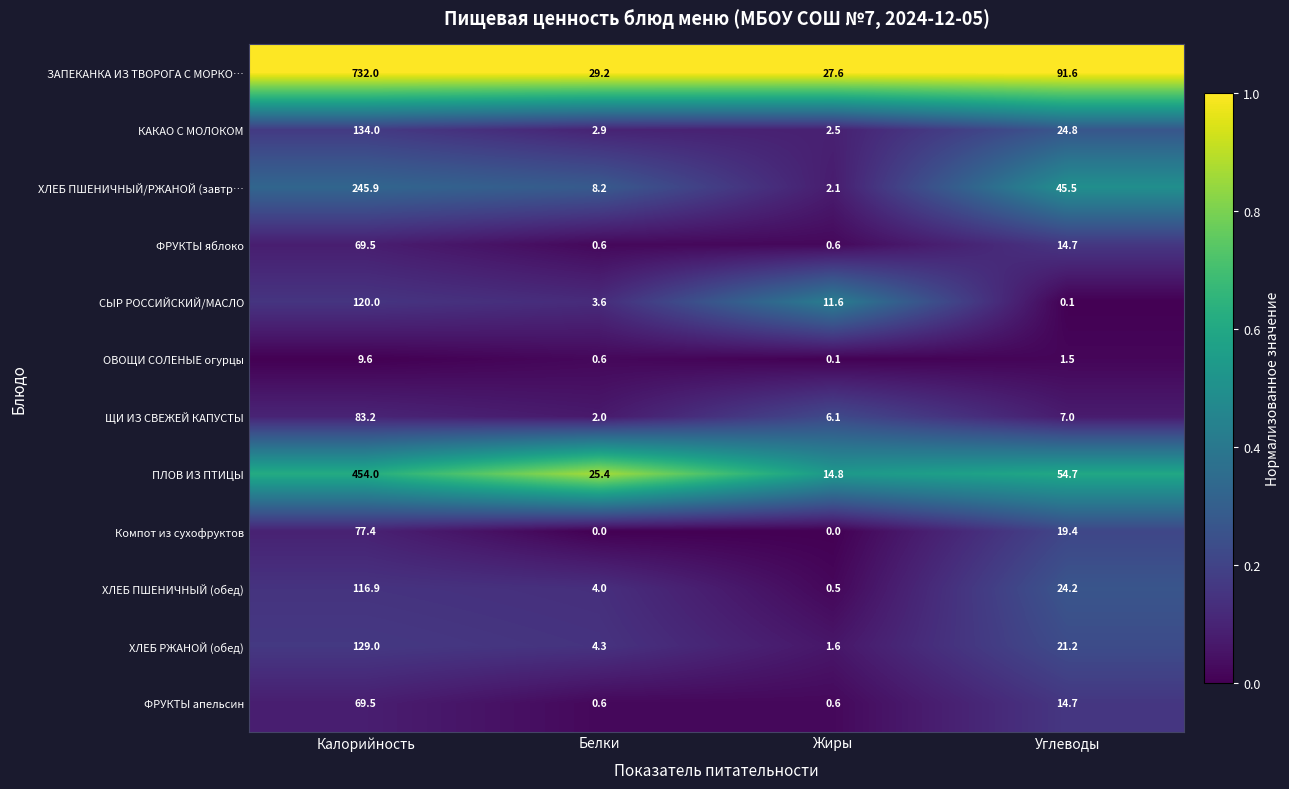

At how many categories does at least one series exceed 0?

4